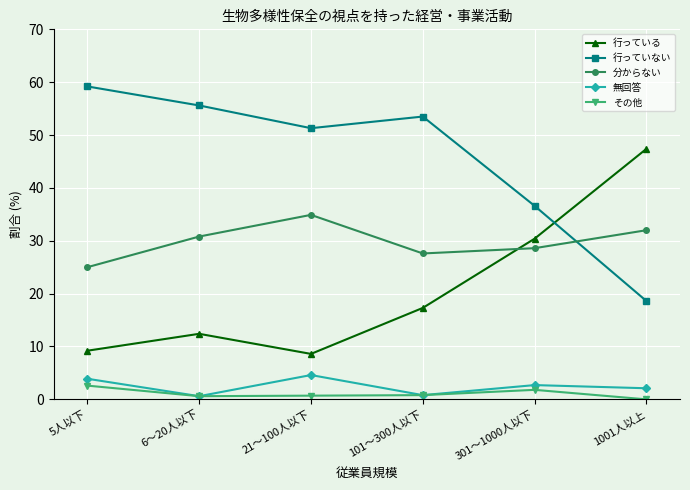

How many lines are shown in the chart?

5